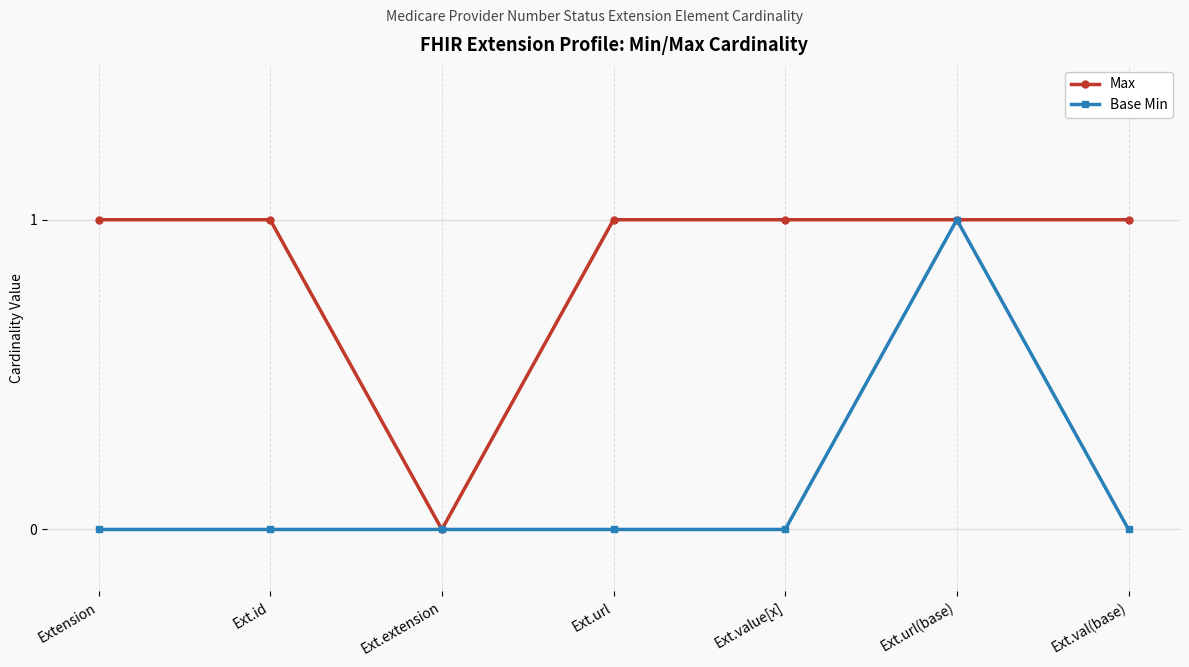

The Base Min series shows 0 at Ext.extension. True or false?

True